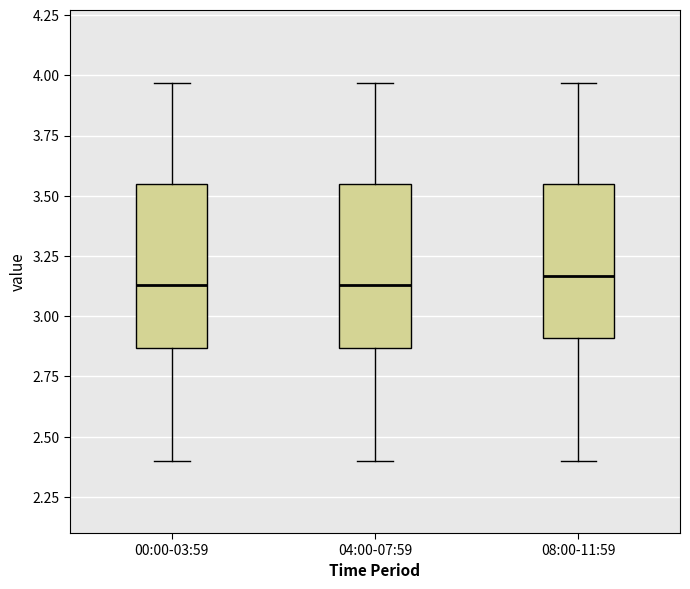

Reading left to right, read every box against the y-axis: the position of its median line, the range the box covers, and the ends of its whiskers. The values are not printed on the chart, so give them approximately, as read against the axis.

00:00-03:59: median 3.15, box 2.85 to 3.55, whiskers 2.40 to 3.95
04:00-07:59: median 3.15, box 2.85 to 3.55, whiskers 2.40 to 3.95
08:00-11:59: median 3.15, box 2.90 to 3.55, whiskers 2.40 to 3.95